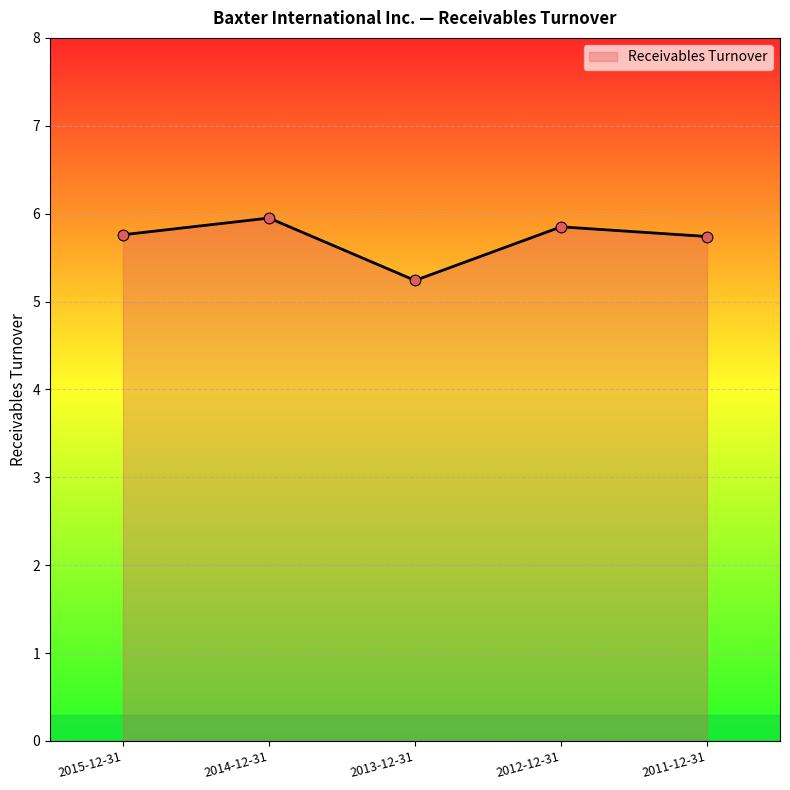

Approximately how many times larger is the value at 2012-12-31 compared to 2013-12-31?

1.1